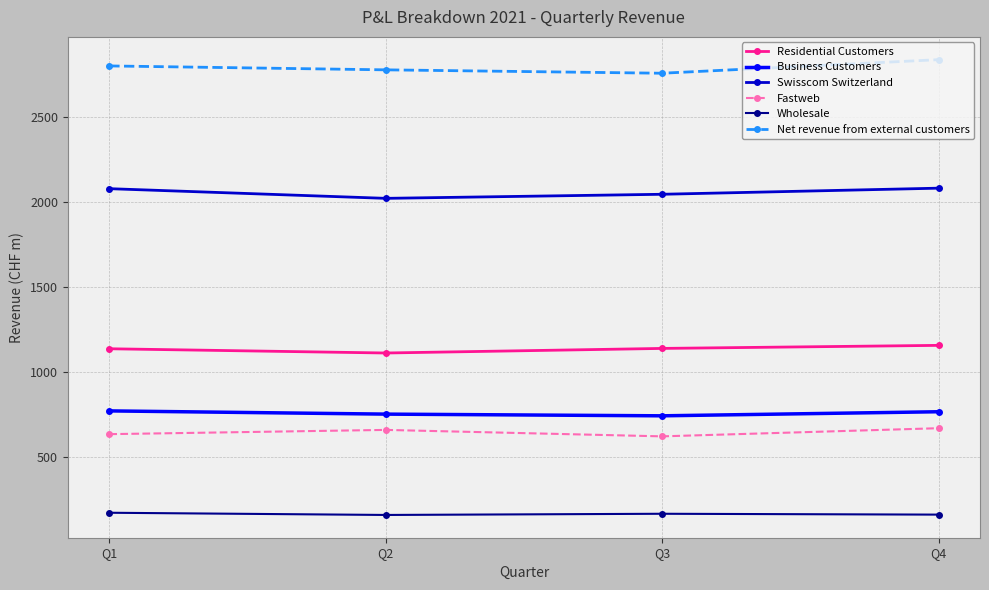

True or false: Business Customers and Net revenue from external customers cross at least once.

False